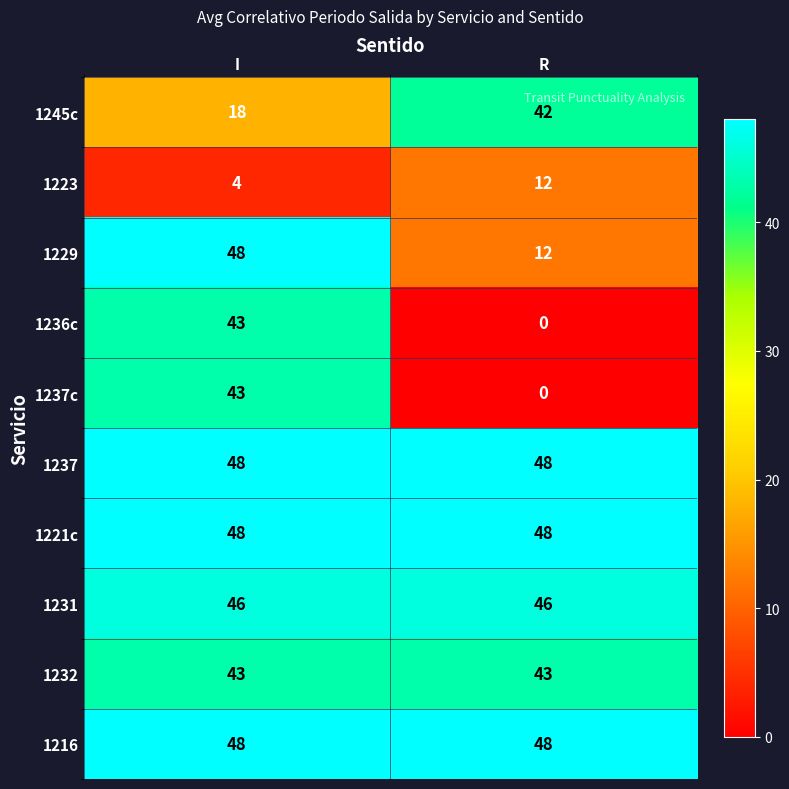

True or false: 1232 has a value of 59 at R.

False